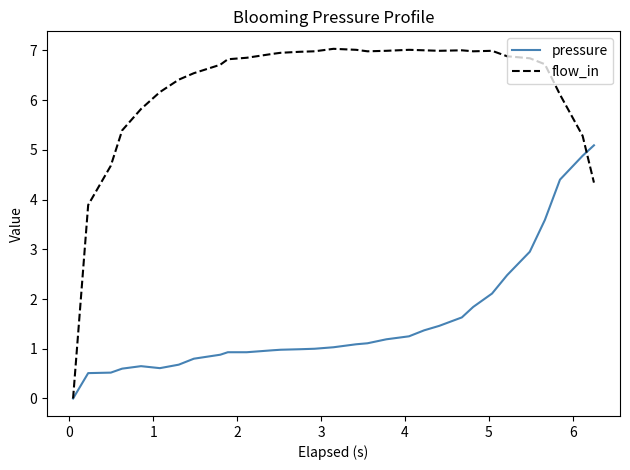

List the series in order of their overall mean, highest first.

flow_in, pressure